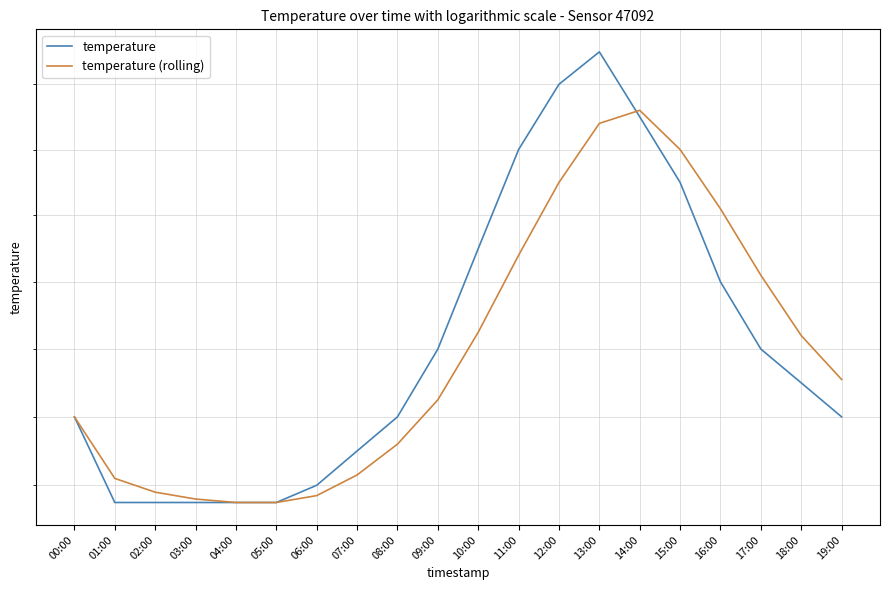

True or false: temperature (rolling) has a value of 20.7 at 08:00.

True